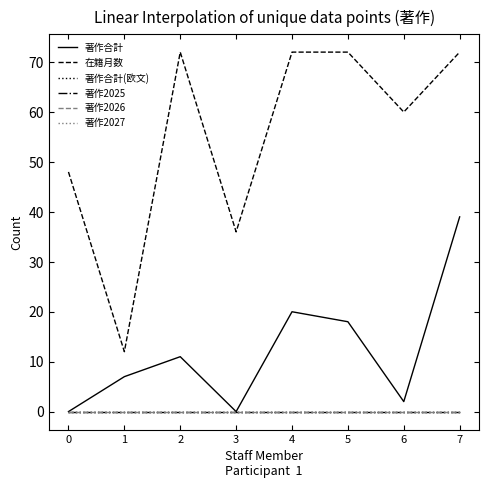

Is this an area chart (filled region under the line)?

No